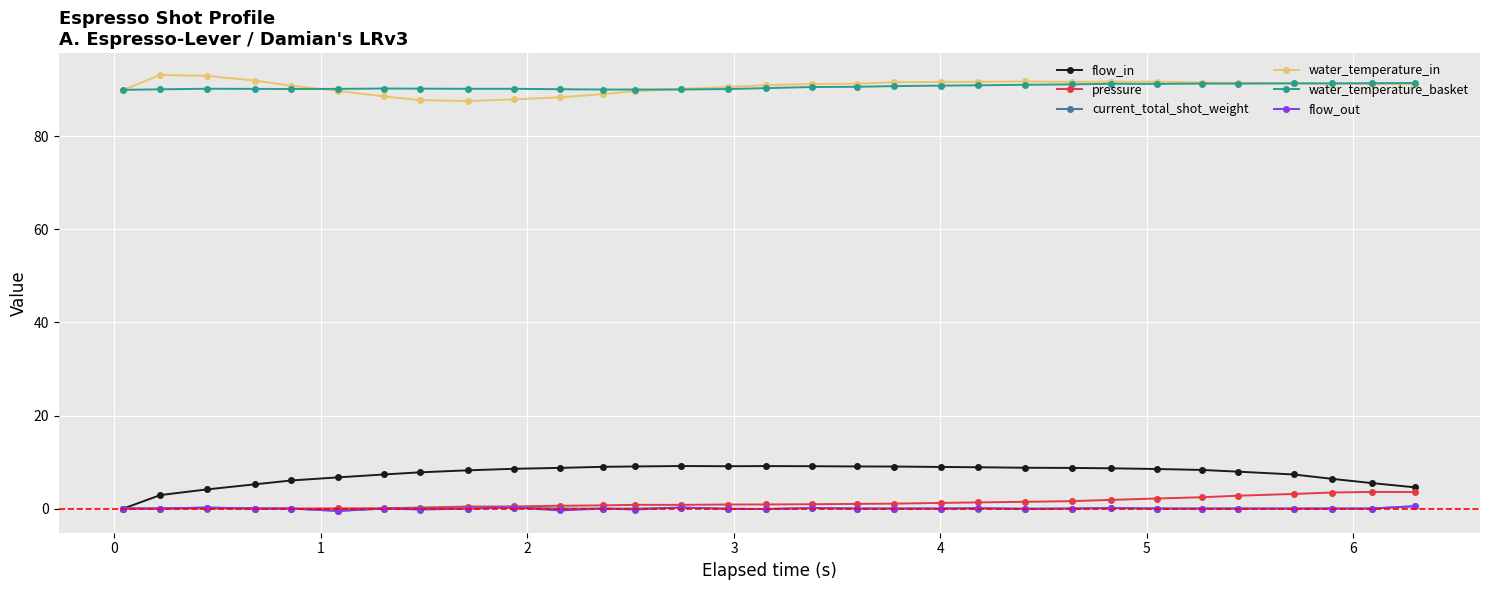

What is the value of the water_temperature_basket point at the 25th from the left?

91.3